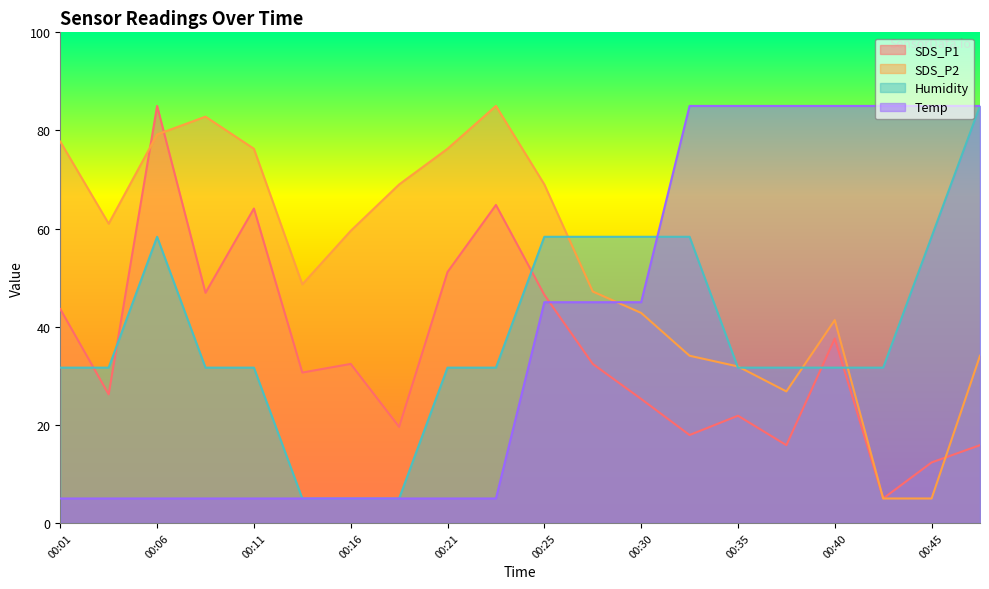

Reading left to right, extract all data points from this chart.

SDS_P1: 43.6	26.2	85.0	46.9	64.1	30.7	32.4	19.6	51.2	64.8	46.5	32.4	25.3	17.9	21.9	15.9	37.6	5.0	12.3	15.9
SDS_P2: 77.7	61.0	79.2	82.8	76.3	48.6	59.5	69.0	76.3	85.0	69.0	47.2	42.8	34.1	31.9	26.8	41.4	5.0	5.0	34.1
Humidity: 31.7	31.7	58.3	31.7	31.7	5.0	5.0	5.0	31.7	31.7	58.3	58.3	58.3	58.3	31.7	31.7	31.7	31.7	58.3	85.0
Temp: 5.0	5.0	5.0	5.0	5.0	5.0	5.0	5.0	5.0	5.0	45.0	45.0	45.0	85.0	85.0	85.0	85.0	85.0	85.0	85.0